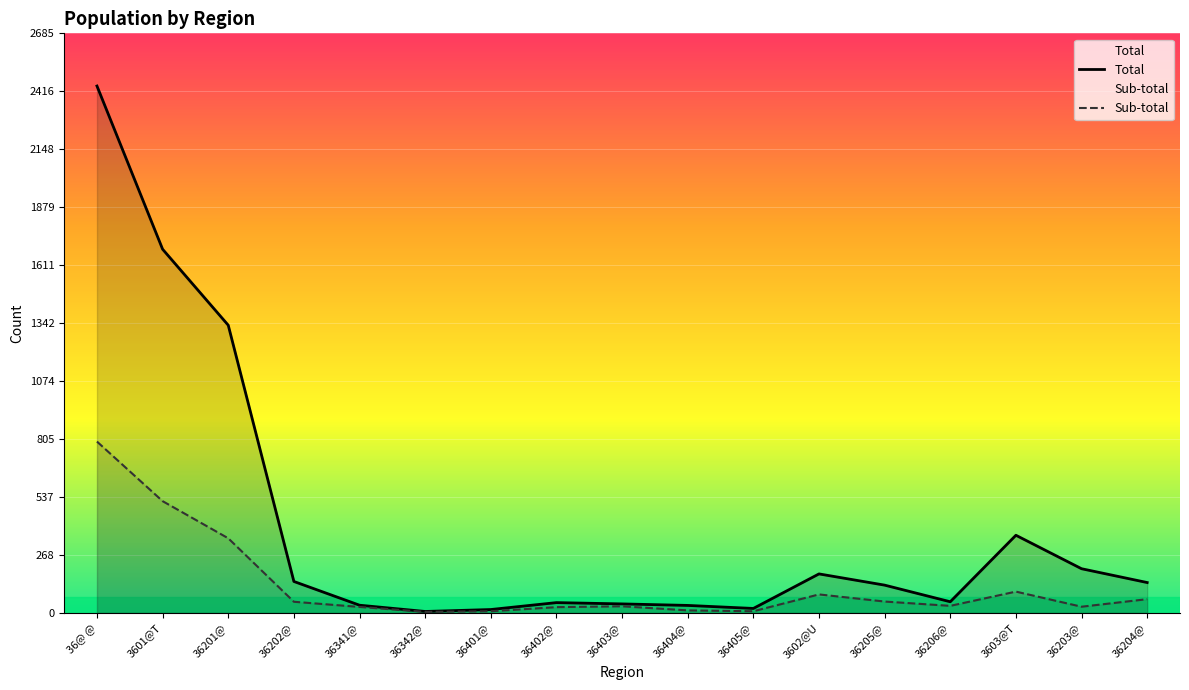

The value of Total at 36203@ is 79. True or false?

False